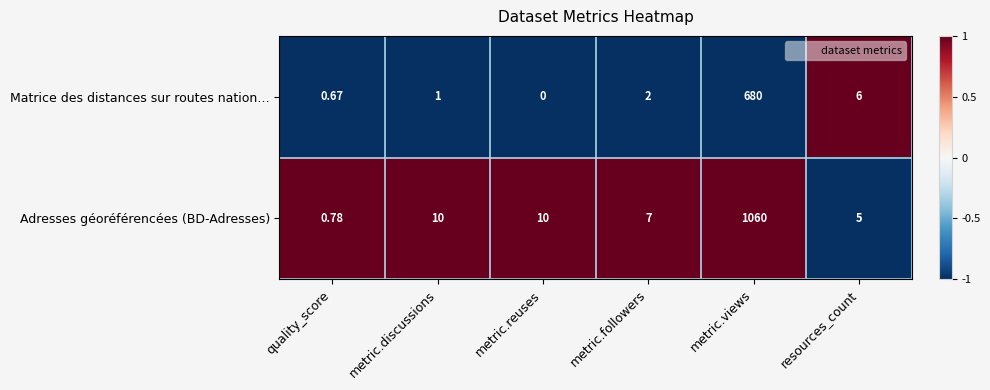

At resources_count, list the series in order from smallest to largest.

Adresses géoréférencées (BD-Adresses), Matrice des distances sur routes nation…